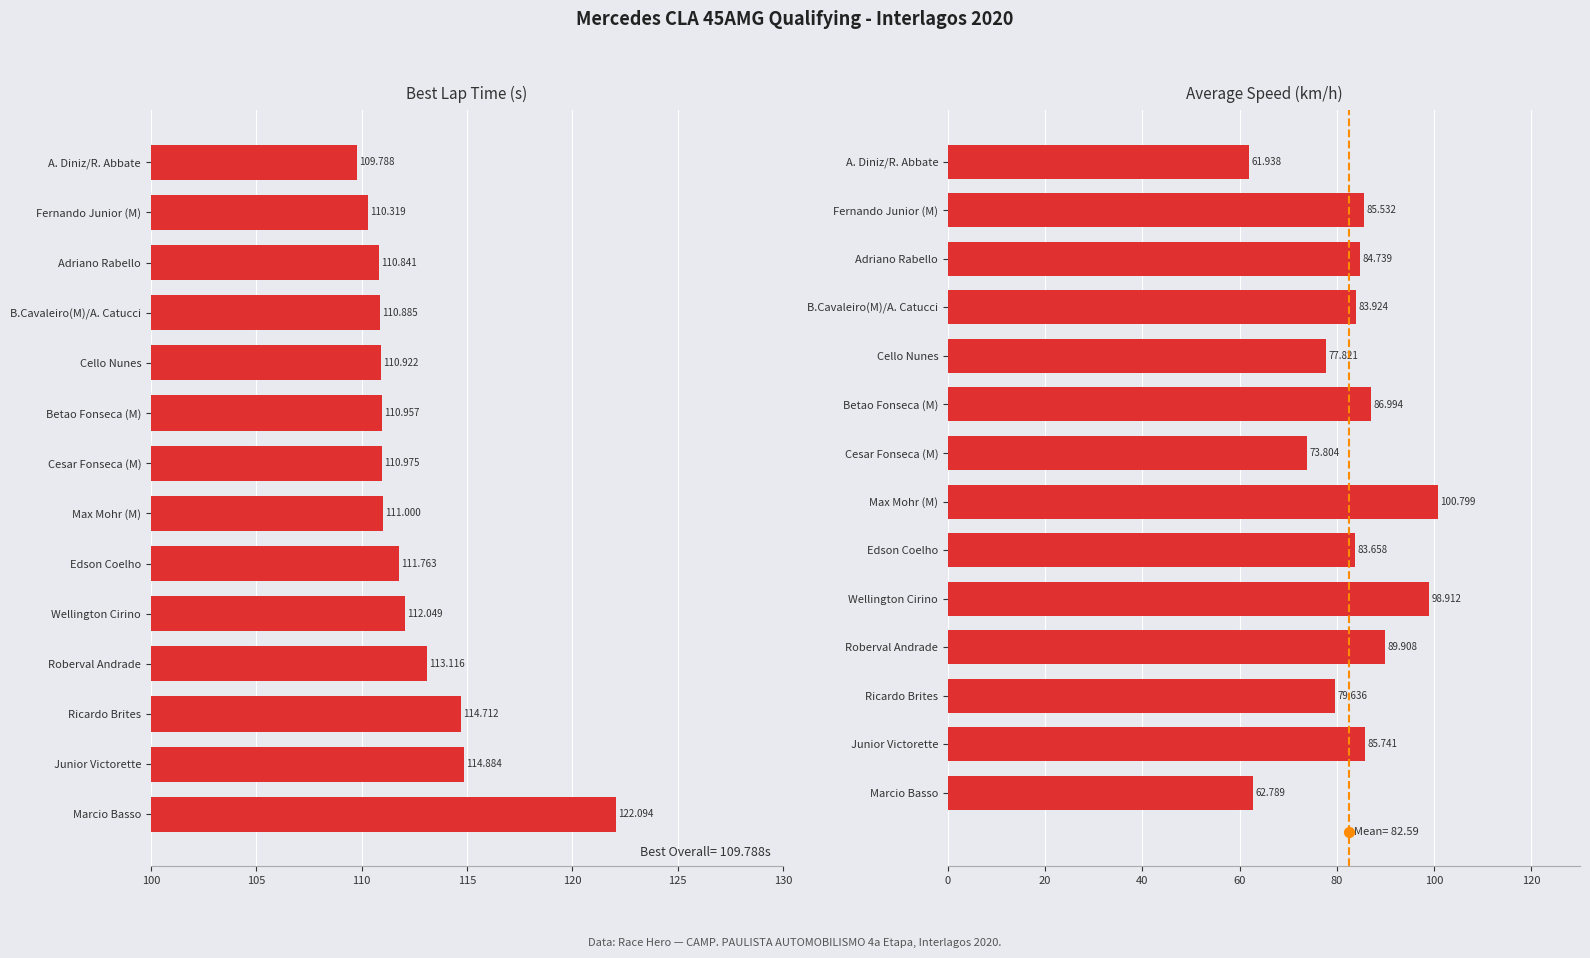

Which series has the largest total across all categories?

Best Lap time